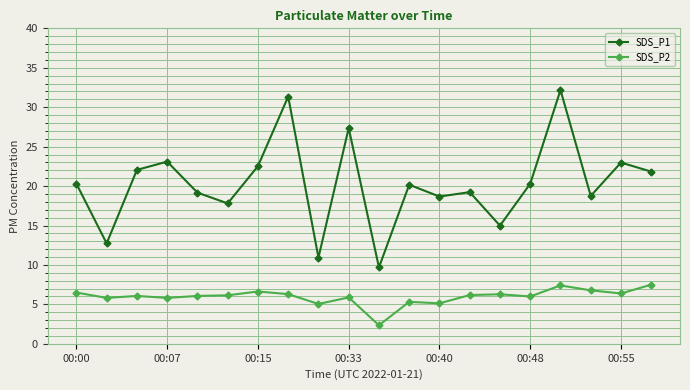

What is the average value of the SDS_P2 series?

6.0